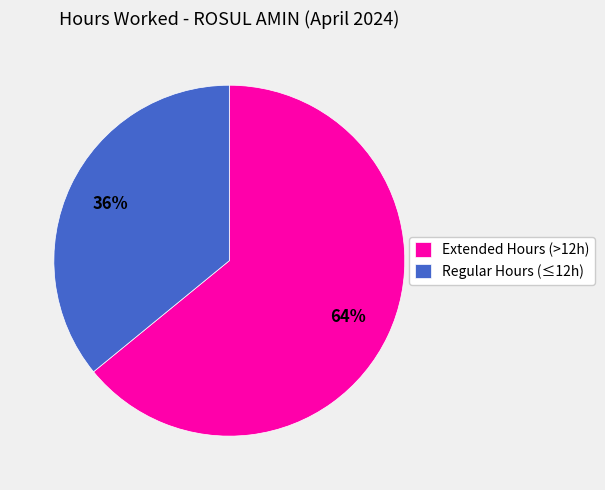

Rank the categories by value from highest to lowest.

Extended Hours (>12h), Regular Hours (≤12h)